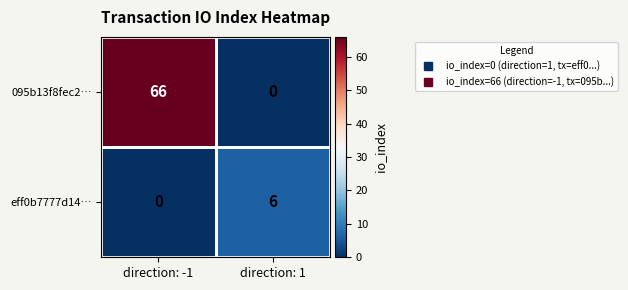

At direction: -1, list the series in order from largest to smallest.

095b13f8fec2…, eff0b7777d14…